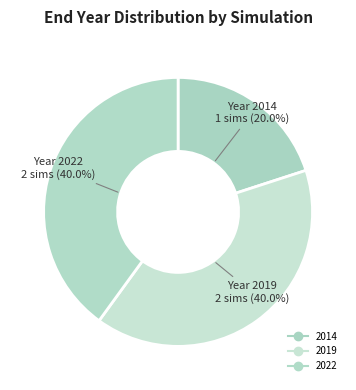

Does any single category account for the majority?

No